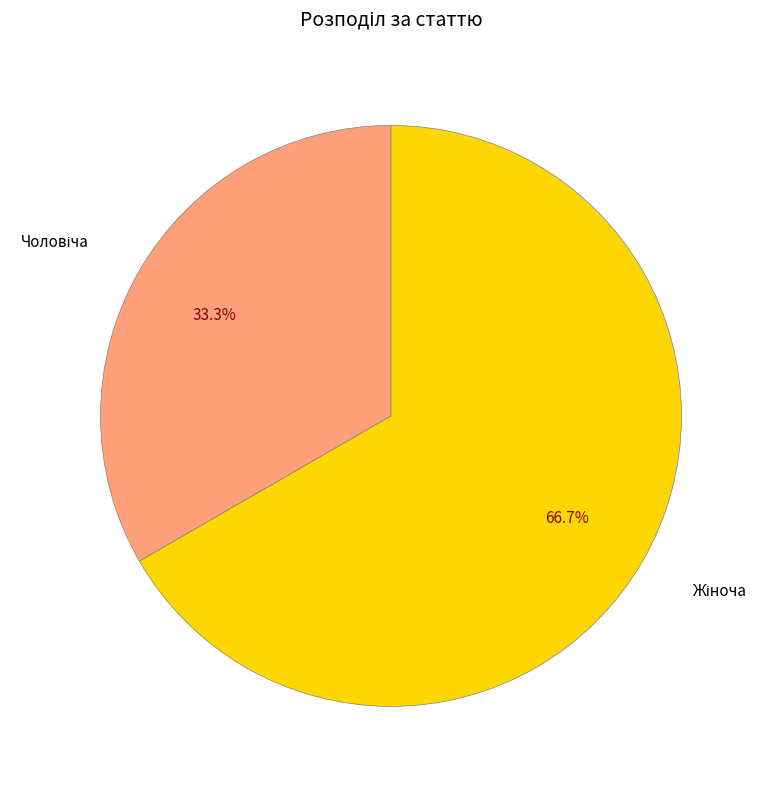

Is there any slice that represents more than half of the pie?

Yes